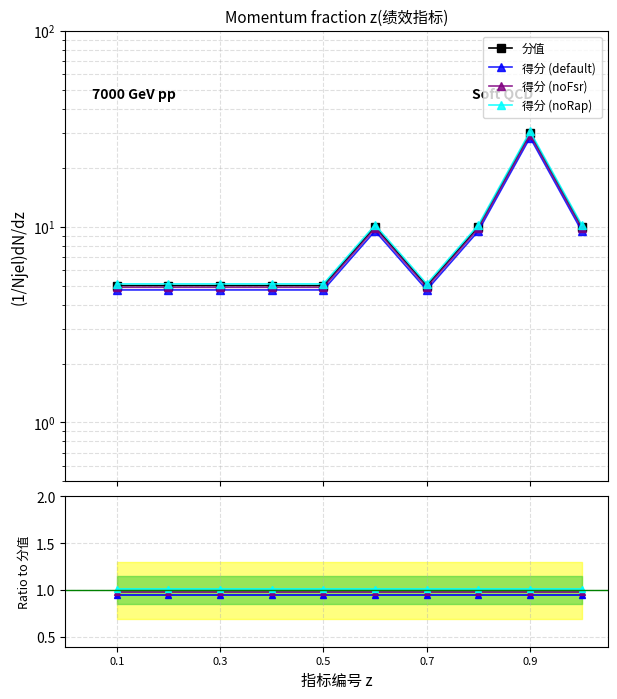

At which label is 得分 (default) closest to 0?

0.1